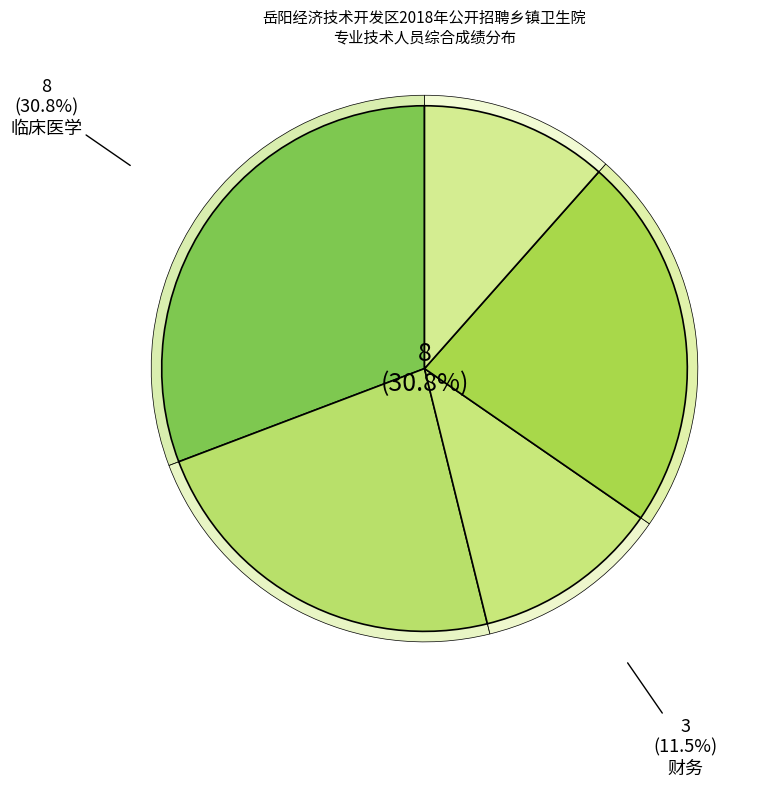

Between 7 and 5, which is larger?

5